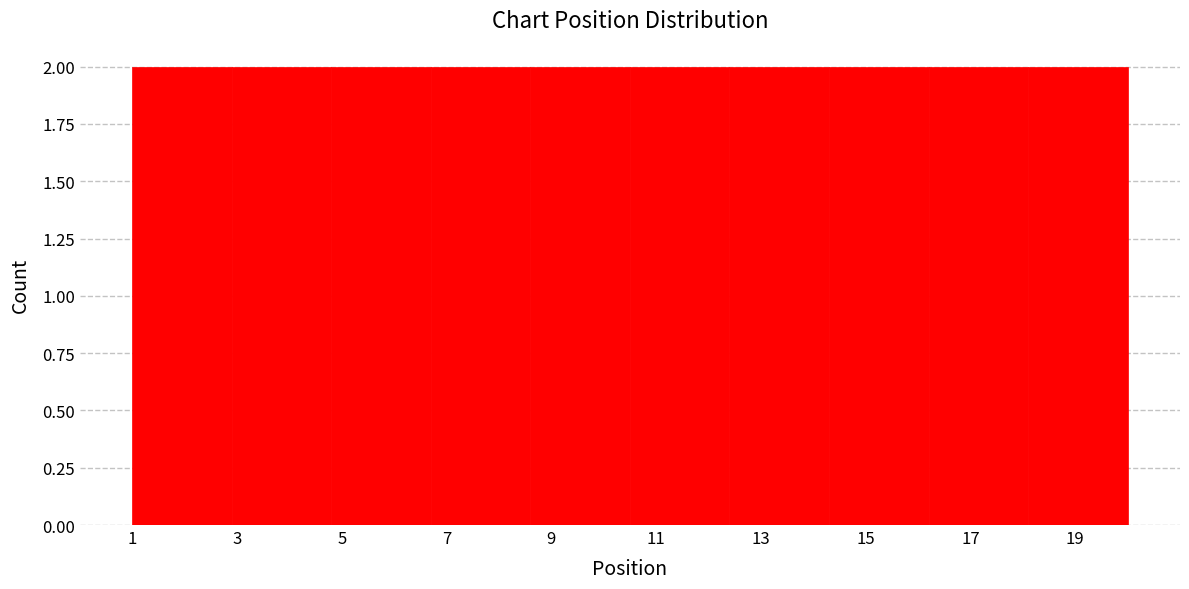

How tall is the bar that spans 18.1 to 20.0 on the x-axis? Neither the bar edges nor the heights are printed on the chart, so give them approximately, as read against the axes.

2